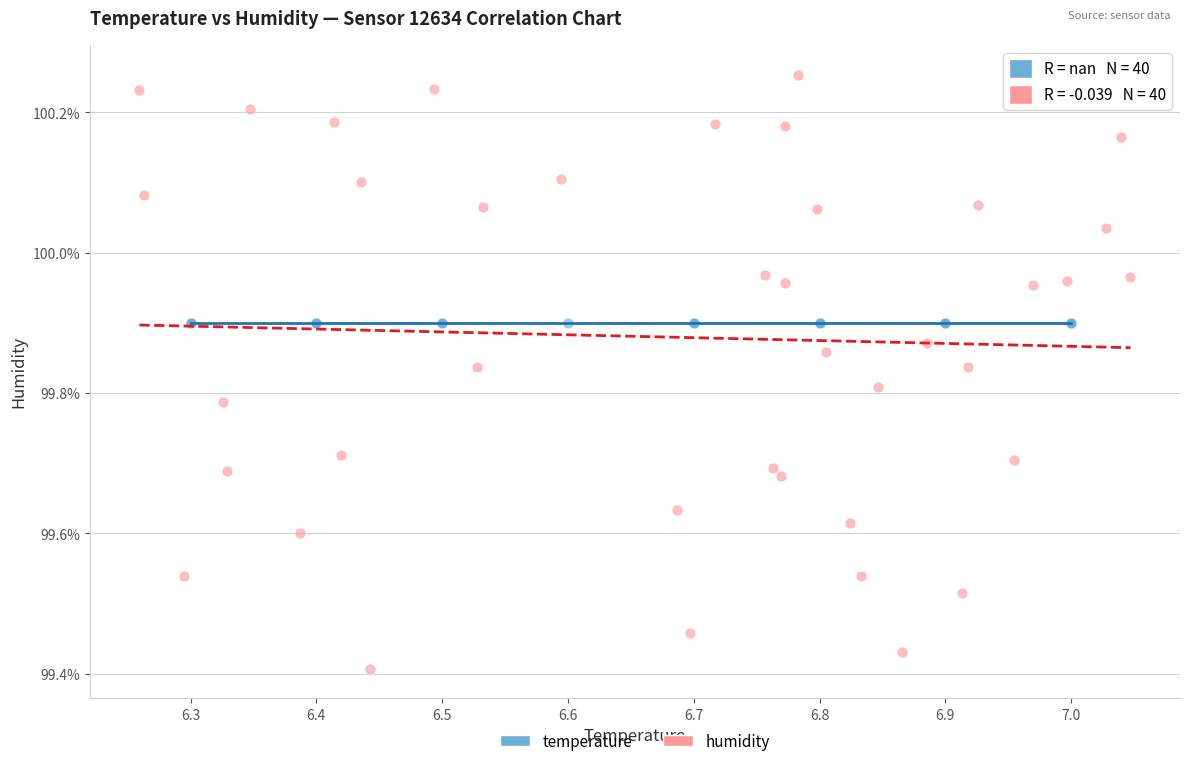

Which series contains the highest Y value?

humidity